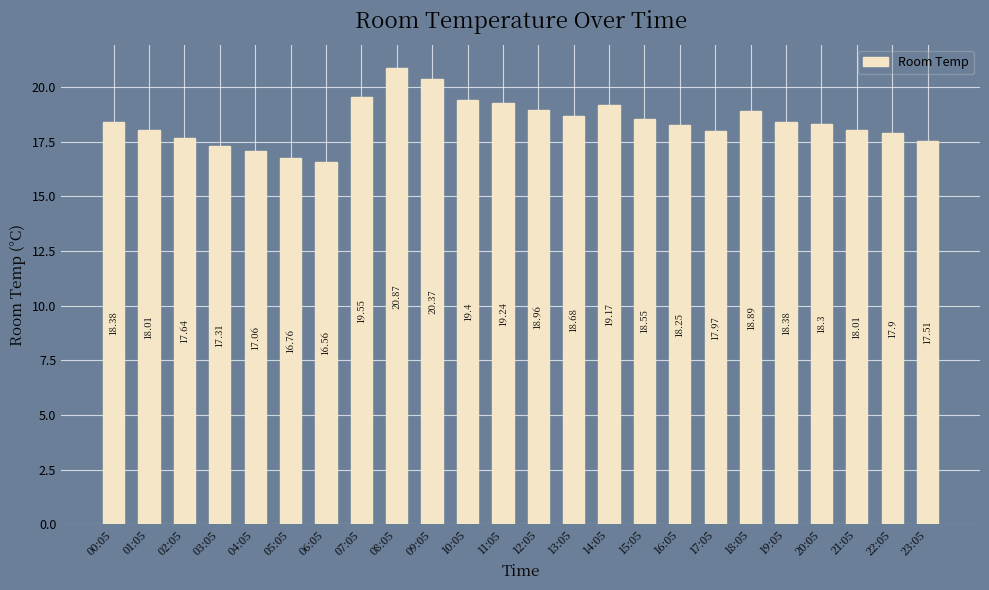

Count the number of categories in the chart.

24